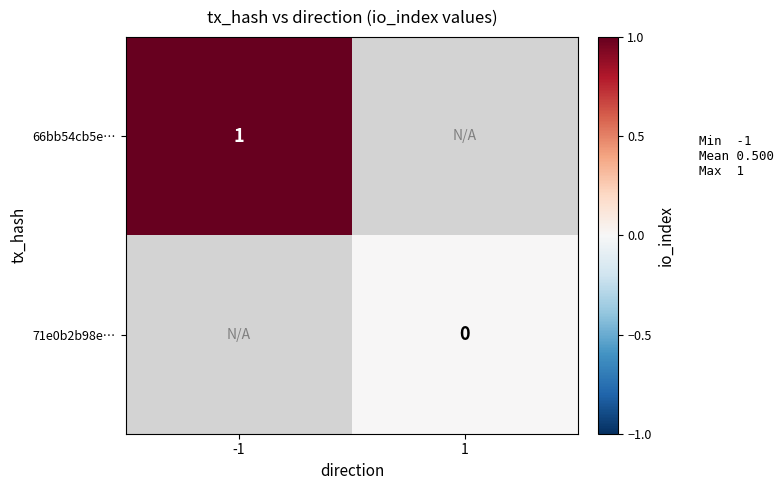

Between 1 and -1, which is larger?

-1